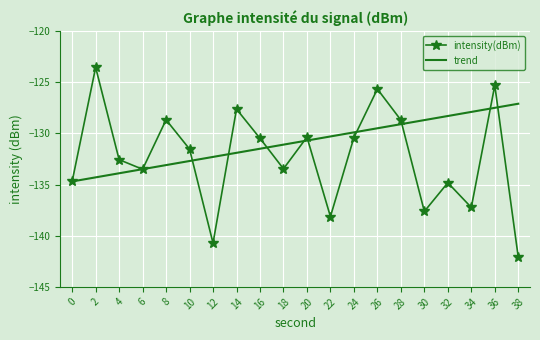

What is the approximate value of trend at 26?

-129.5